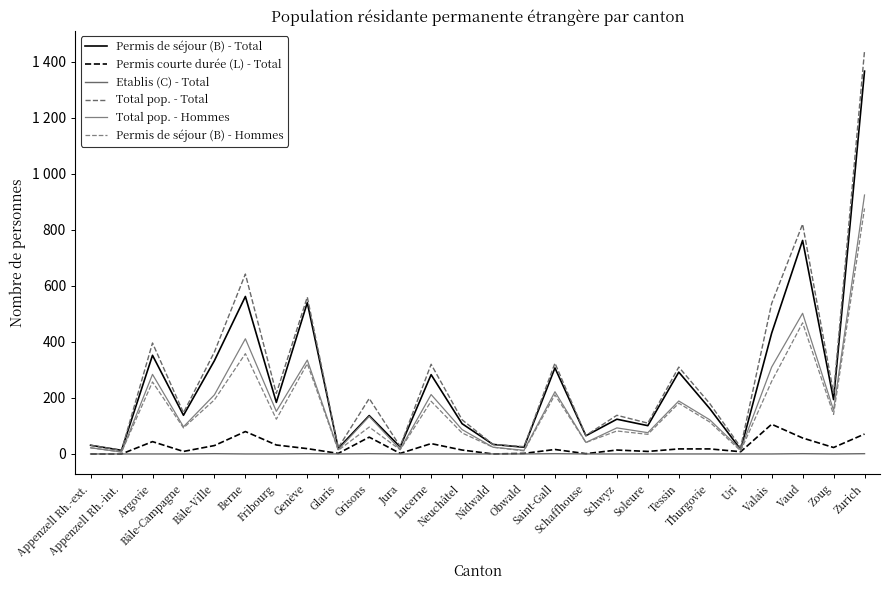

The value of Permis courte durée (L) - Total at Schwyz is 14. True or false?

True